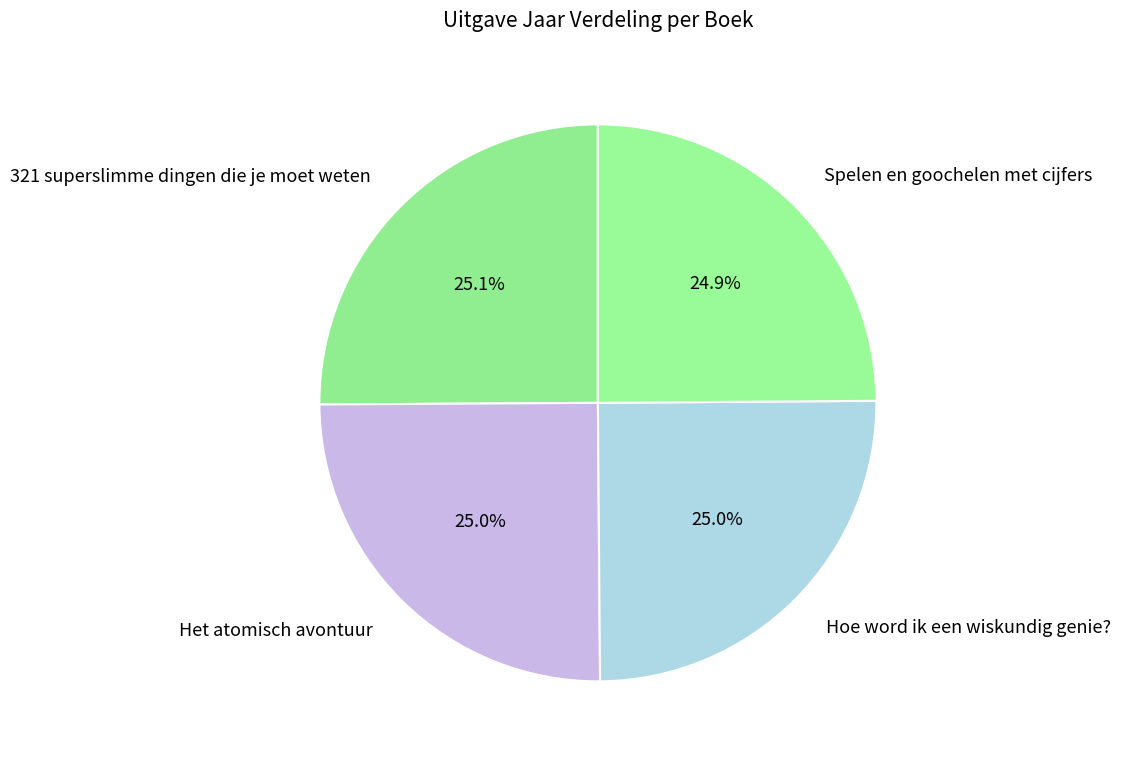

Combined, what portion of the pie is Spelen en goochelen met cijfers and 321 superslimme dingen die je moet weten?

50.0%